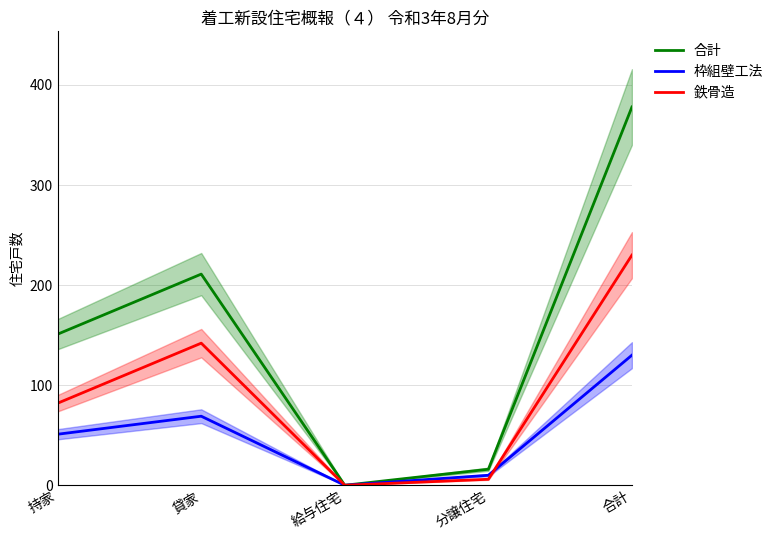

How many times do 鉄骨造 and 枠組壁工法 cross each other?

1